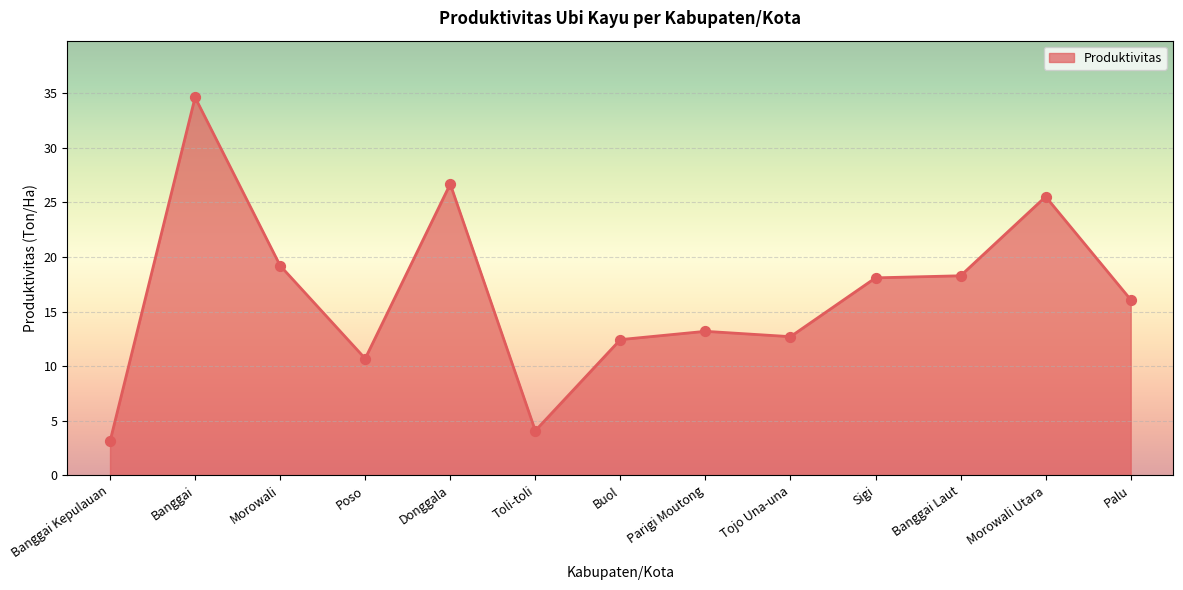

Which has a higher value, Buol or Morowali Utara?

Morowali Utara